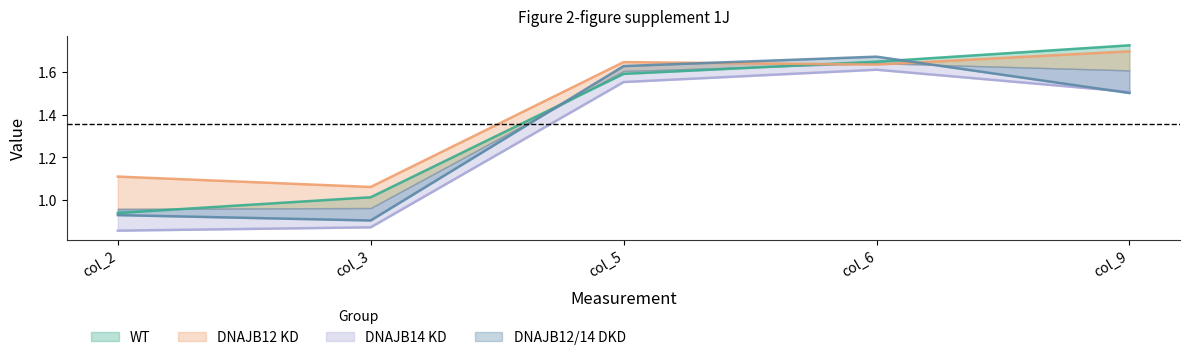

What is the difference between the maximum and minimum values in the DNAJB12/14 DKD series?

0.8